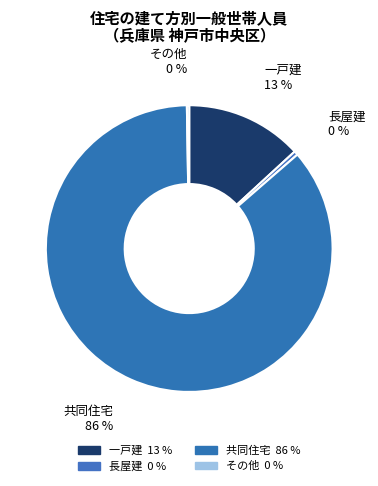

To the nearest percent, what percentage of the pie is 共同住宅?

86%